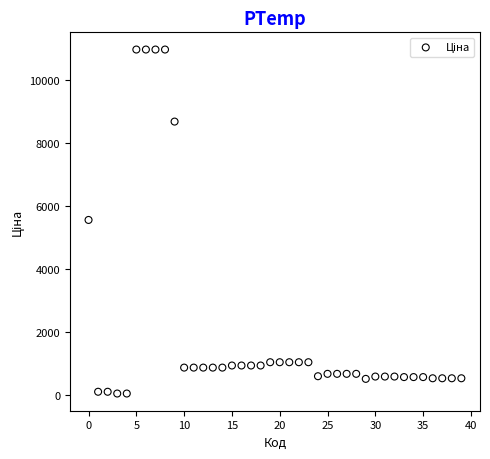

What is the range of Y values (max minus min)?

10908.5